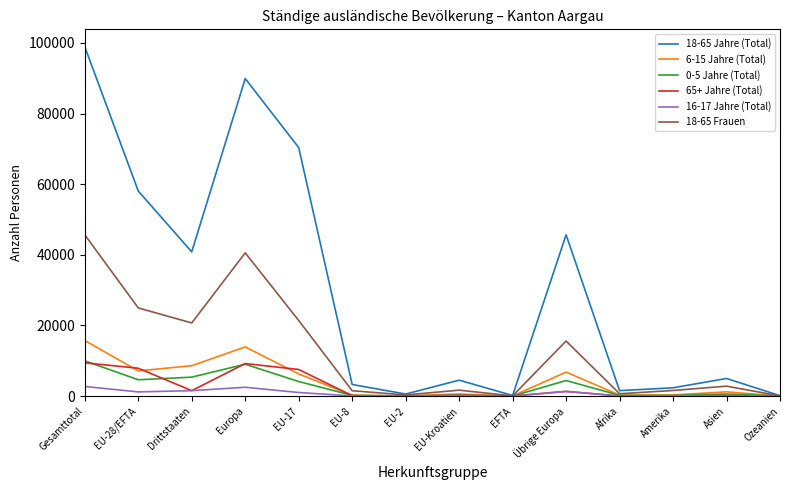

At which category is the sum across all series the highest?

Gesamttotal